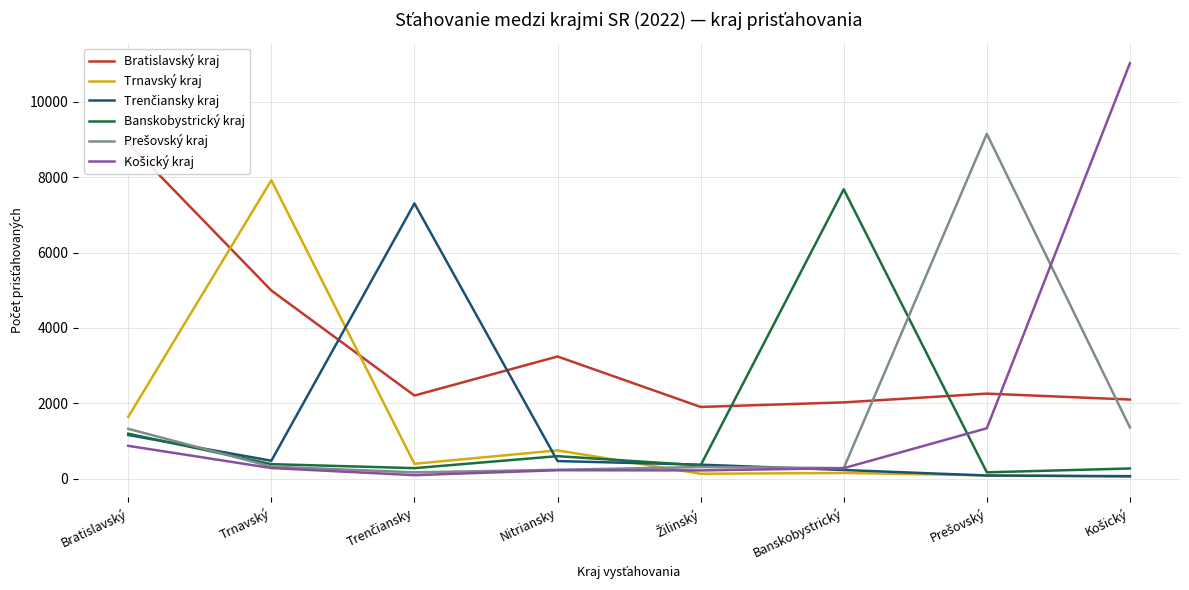

What is the sum of all Trenčiansky kraj values?

10160